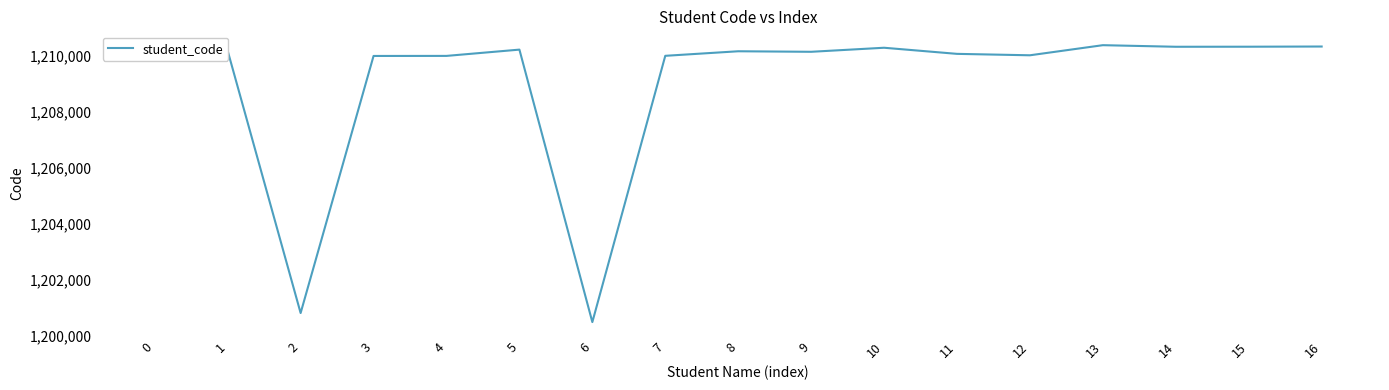

Which category has the lowest value across all series?

6